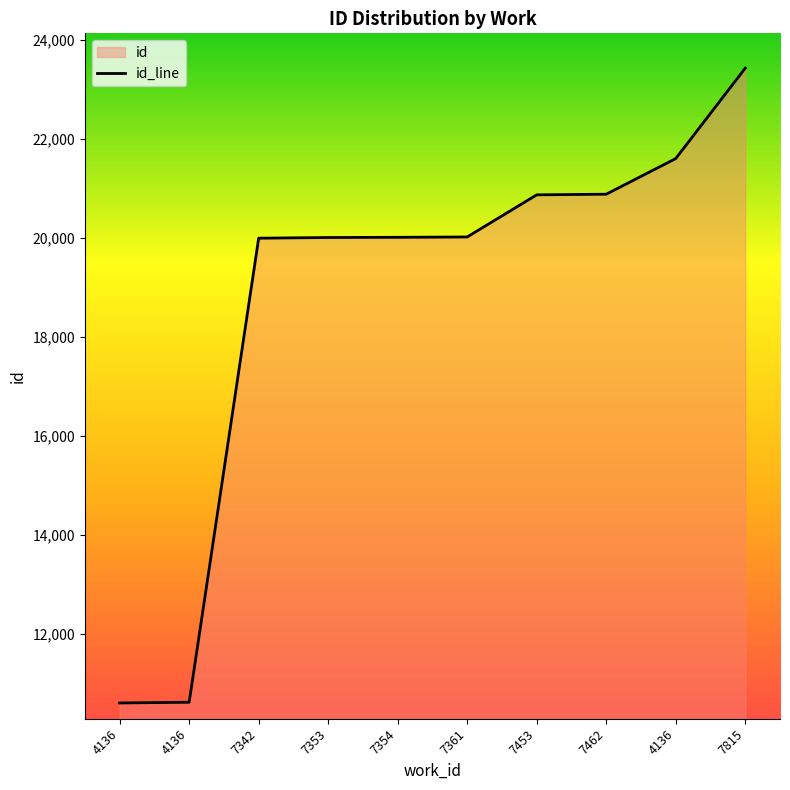

At which category does the chart reach its minimum across all series?

4136